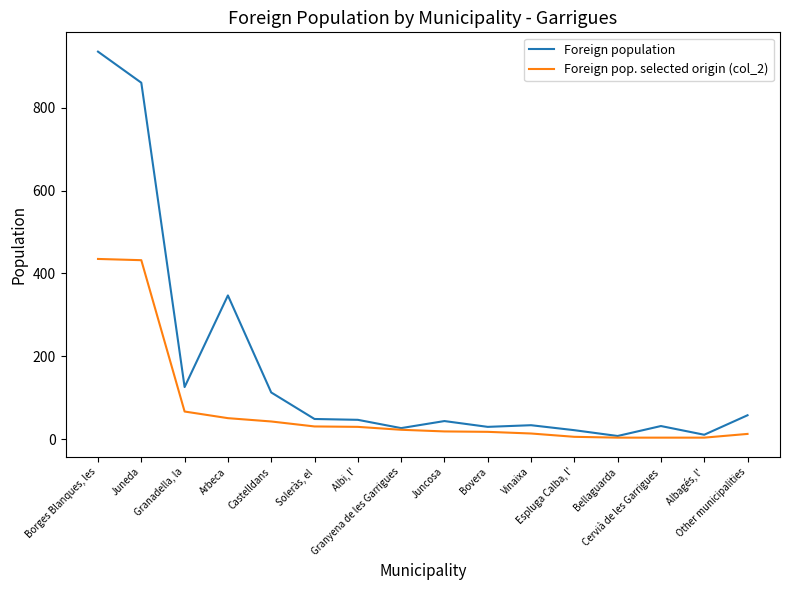

The Foreign population series shows 30 at Bovera. True or false?

True